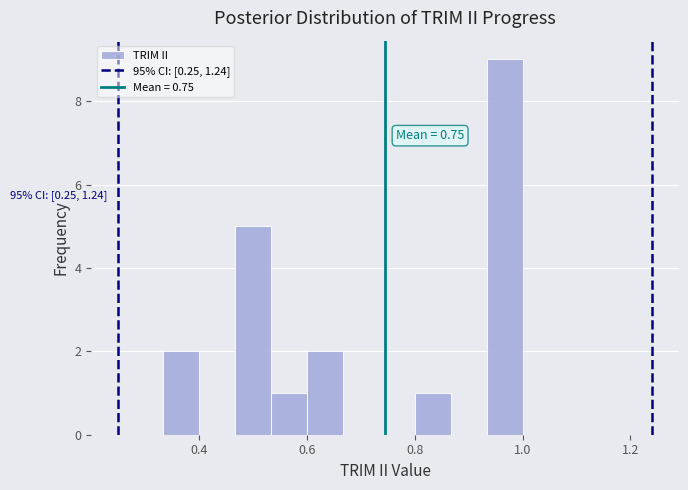

Read against the x-axis, roughly where is the centre of the tallest bar?

0.96